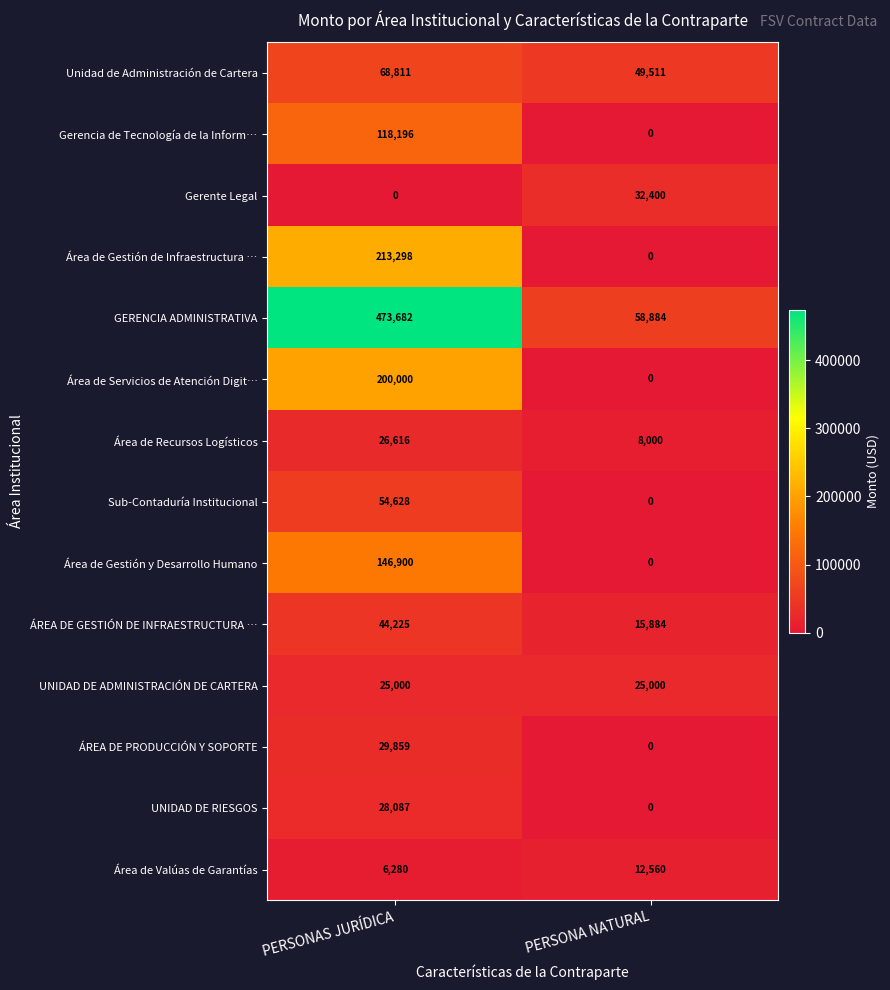

At how many categories does at least one series exceed 47293?

2